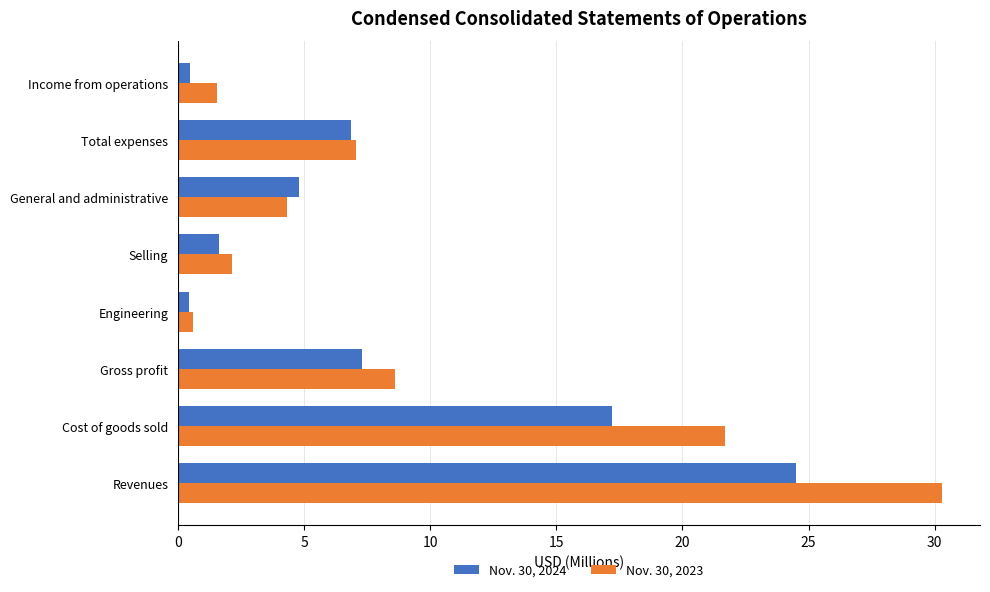

What is the difference between the maximum and minimum values in the Nov. 30, 2024 series?

24.1